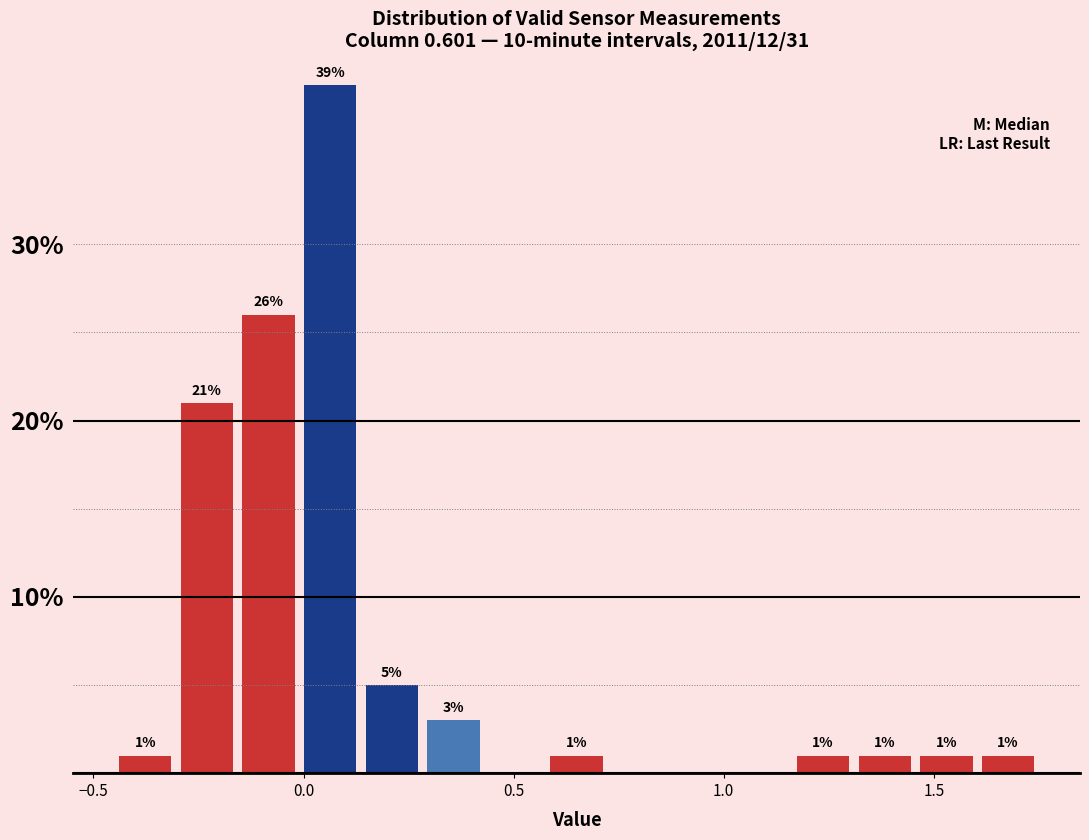

Around what value on the x-axis is the tallest bar? Give the approximate position of its centre, as read against the axis.

0.05